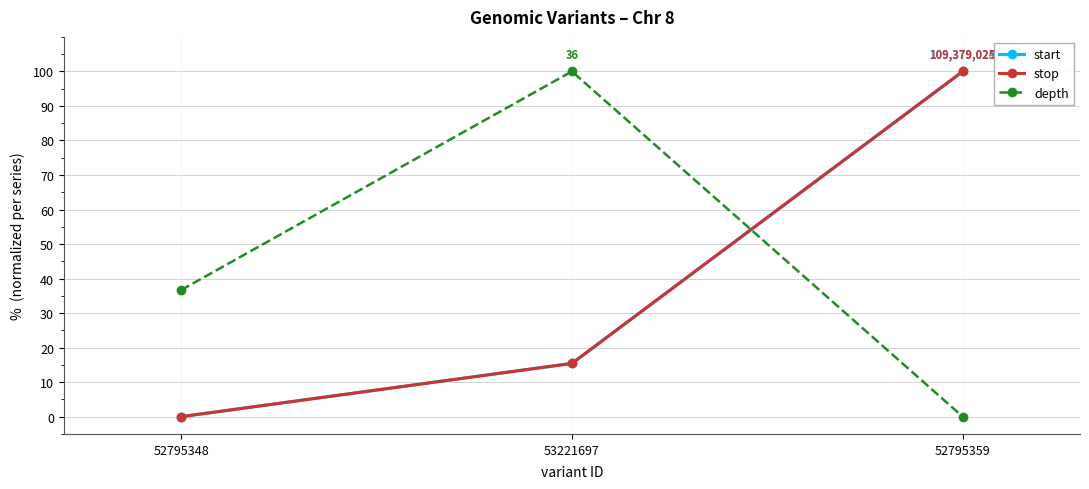

Between 52795348 and 53221697, which series saw the biggest shift?

depth